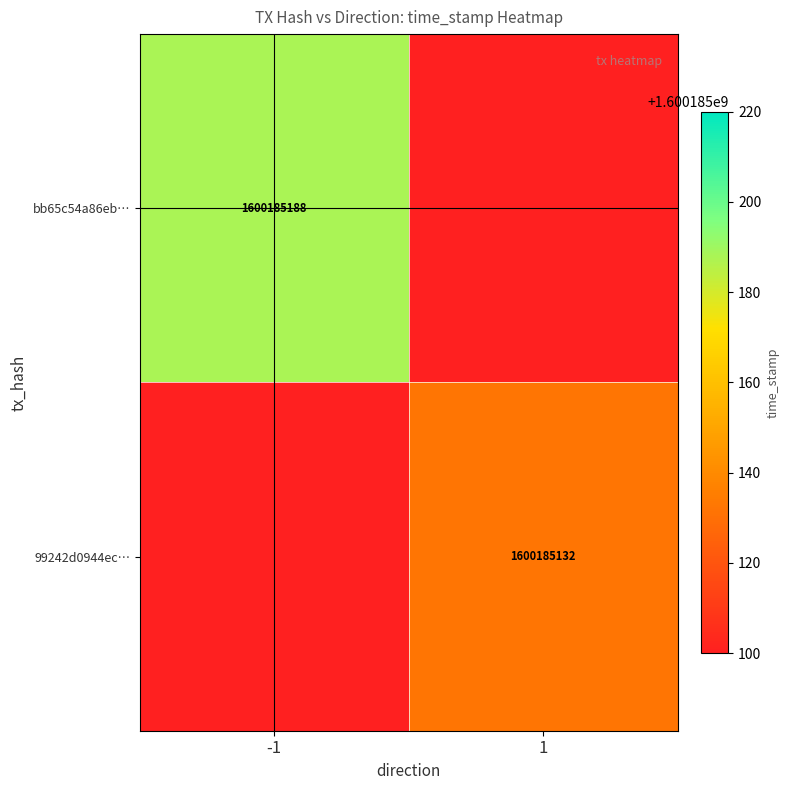

True or false: bb65c54a86eb… has a value of 1600185188 at -1.

True